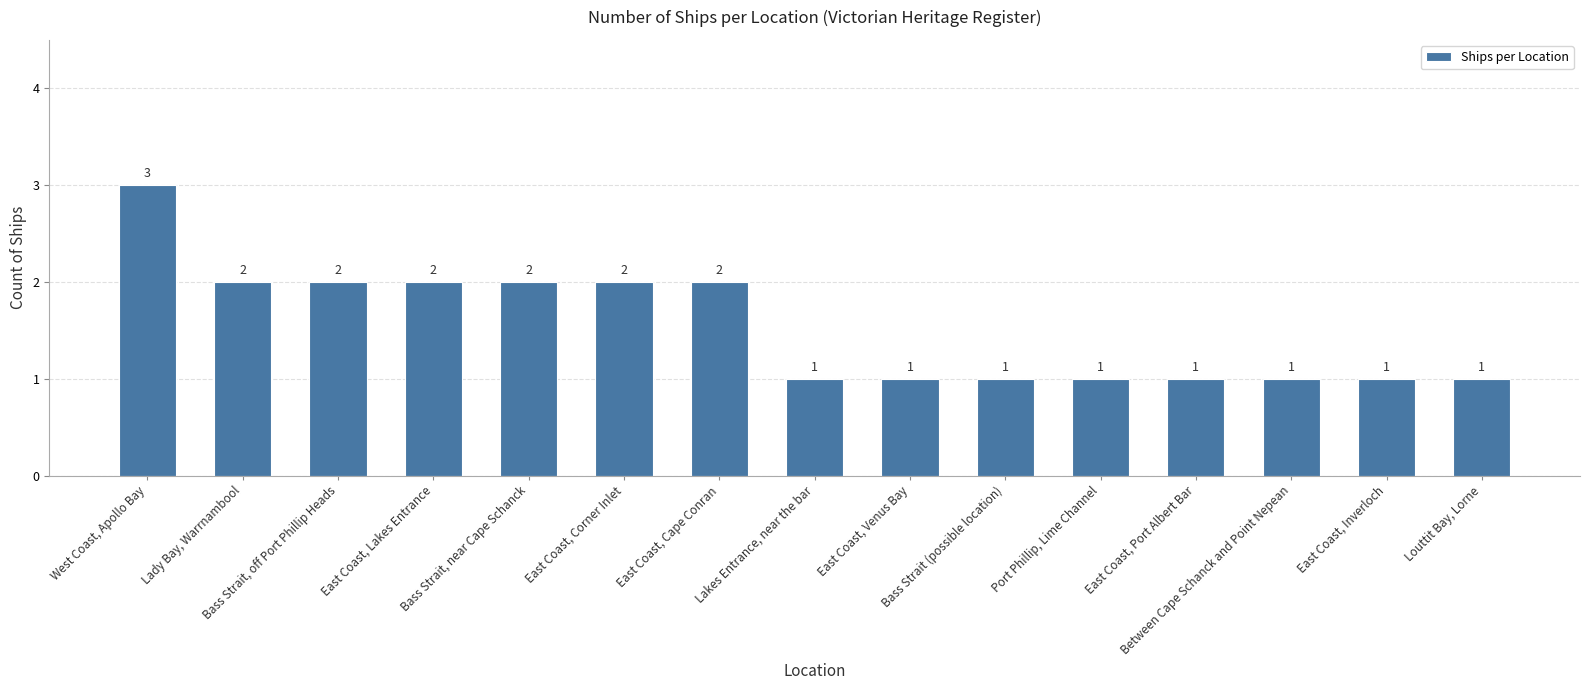

How many values are between 1 and 2?

14